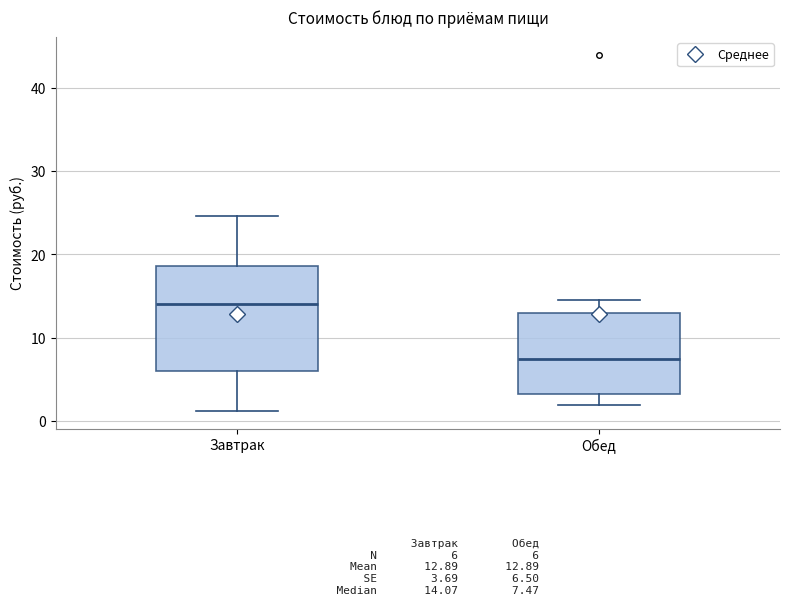

Which box is the tallest, from its lower edge to its upper edge?

Завтрак